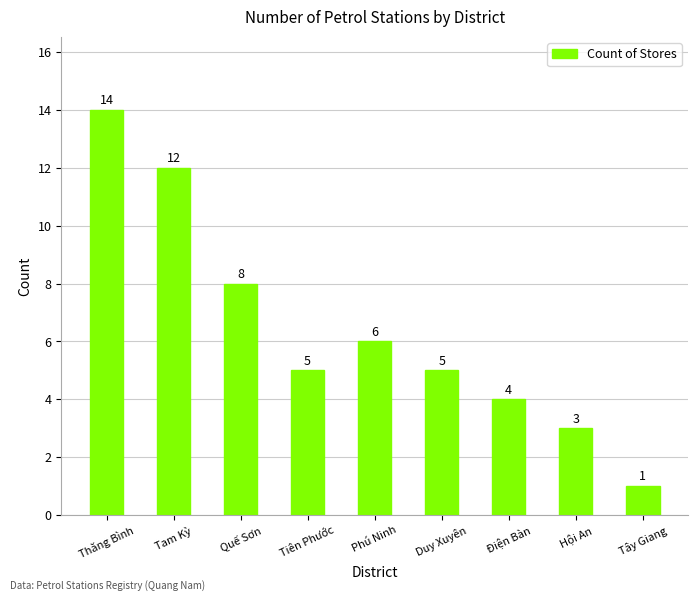

Are the bars grouped side by side (vs. stacked)?

No